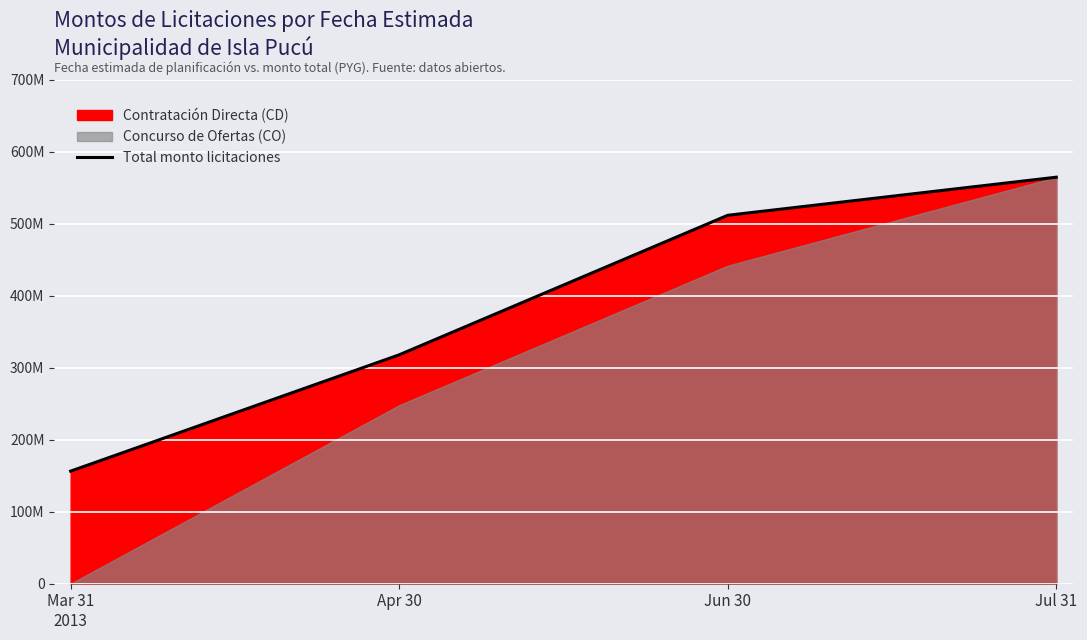

Is it true that the value at Mar 31
2013 is 156376800?

True